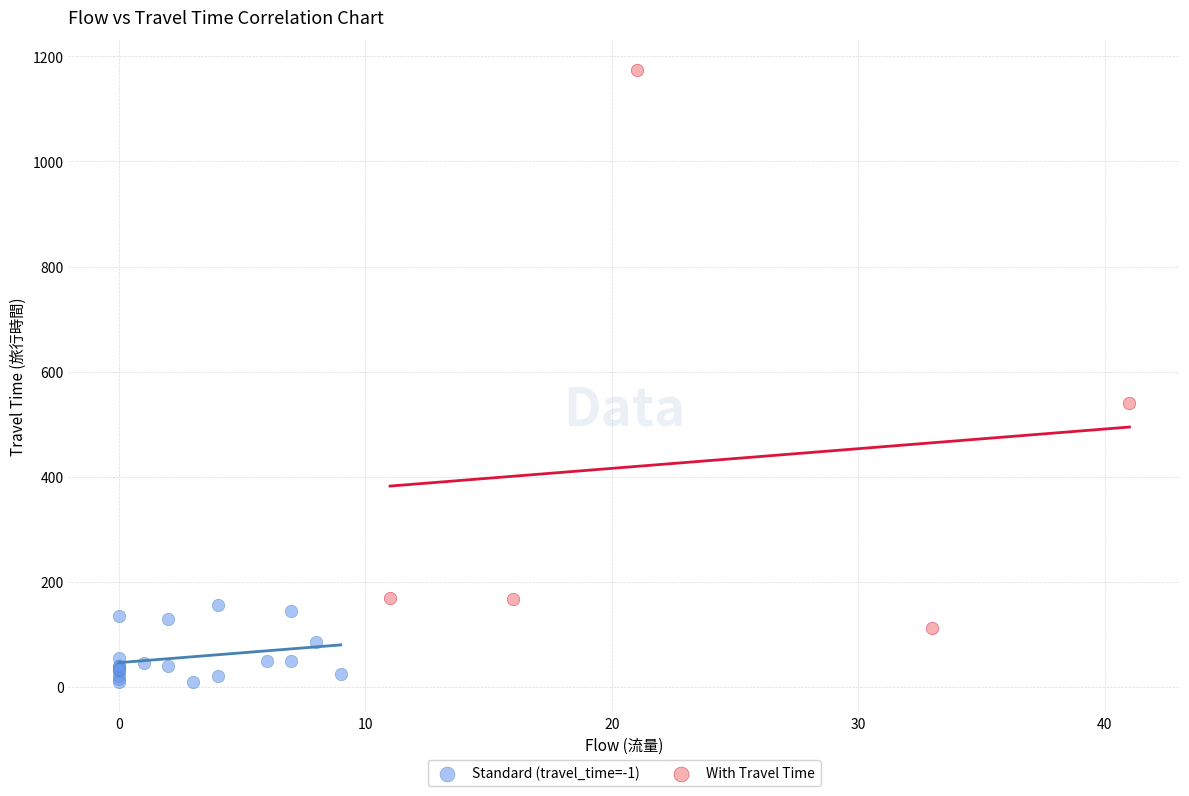

Which series contains the lowest Y value?

Standard (travel_time=-1)